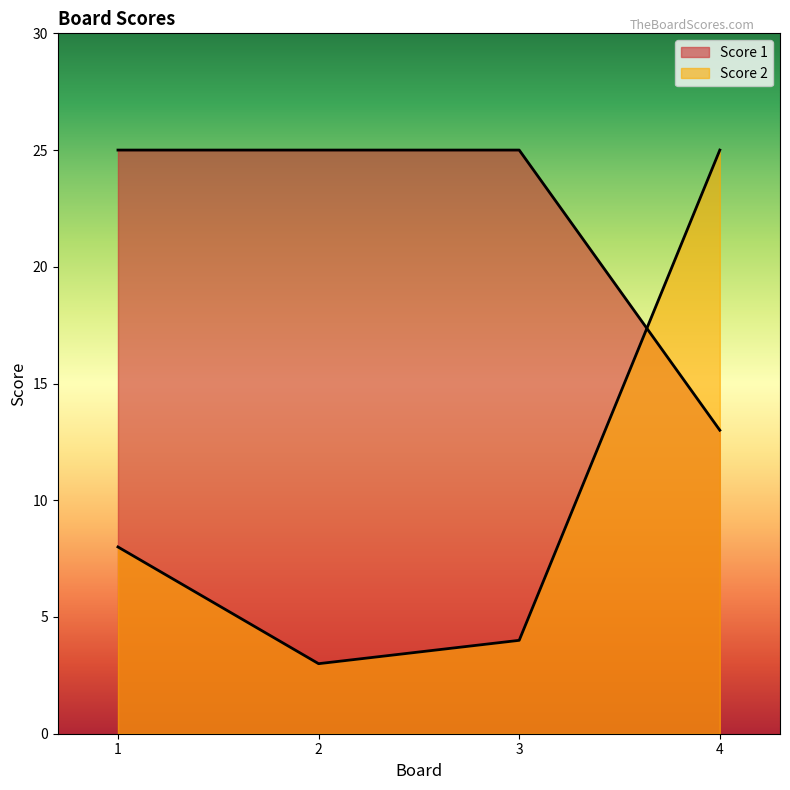

What is the lowest value of the Score 2 series?

3